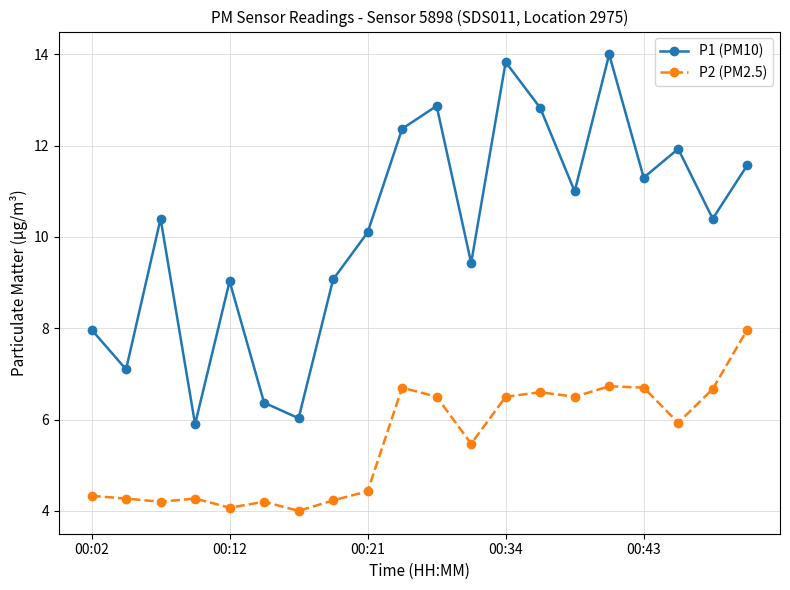

What is the minimum value shown in the chart?

4.0